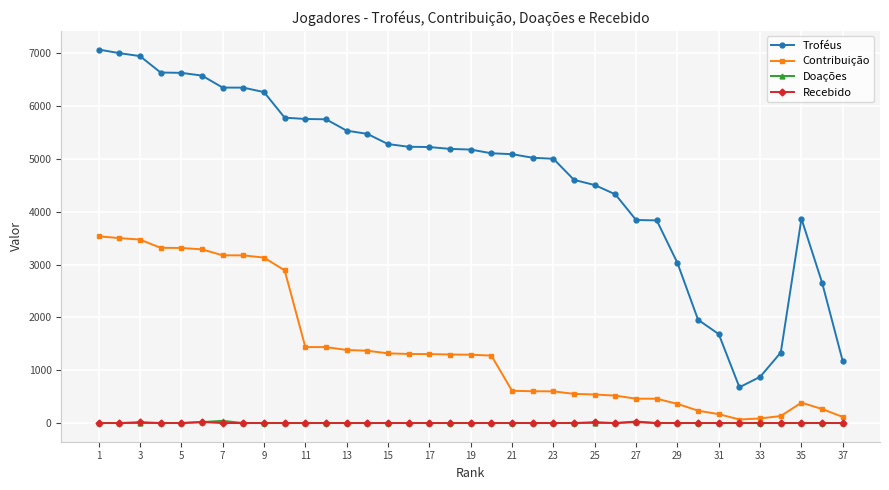

At how many categories does at least one series exceed 3702?

29